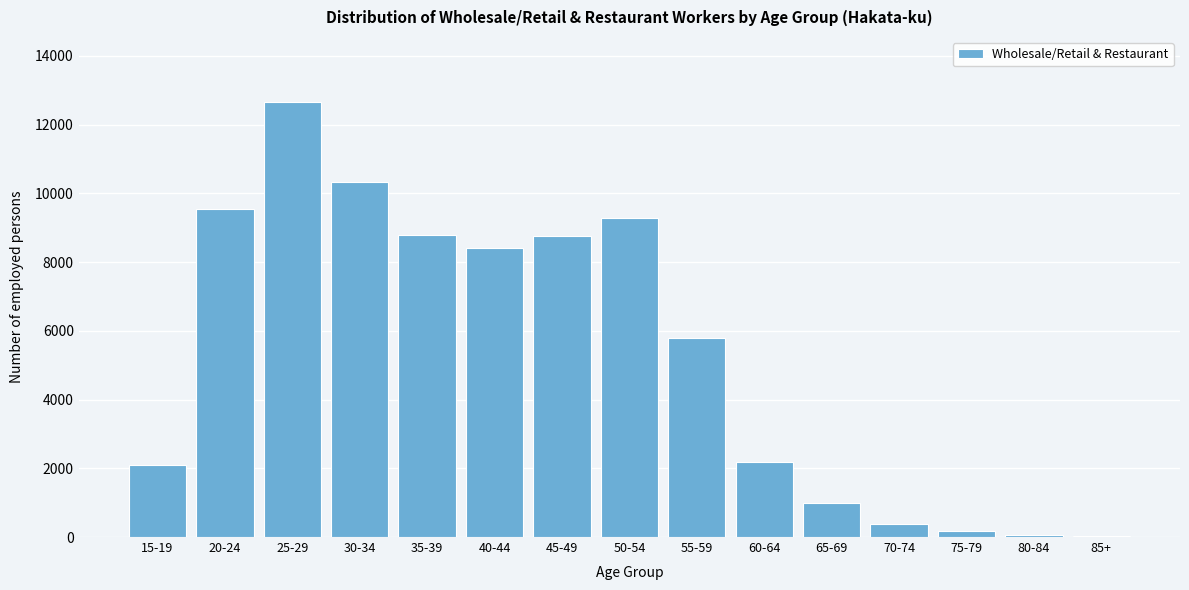

Which has a higher value, 35-39 or 65-69?

35-39